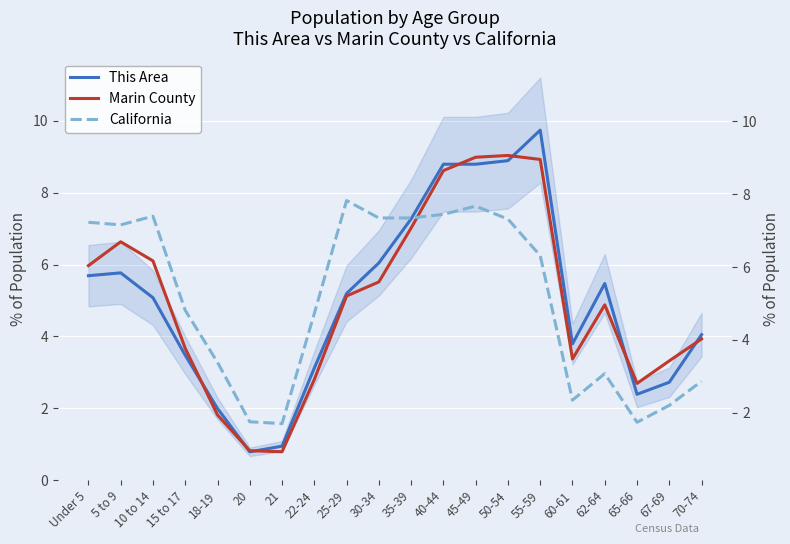

What is the label of the 8th point from the right?

45-49